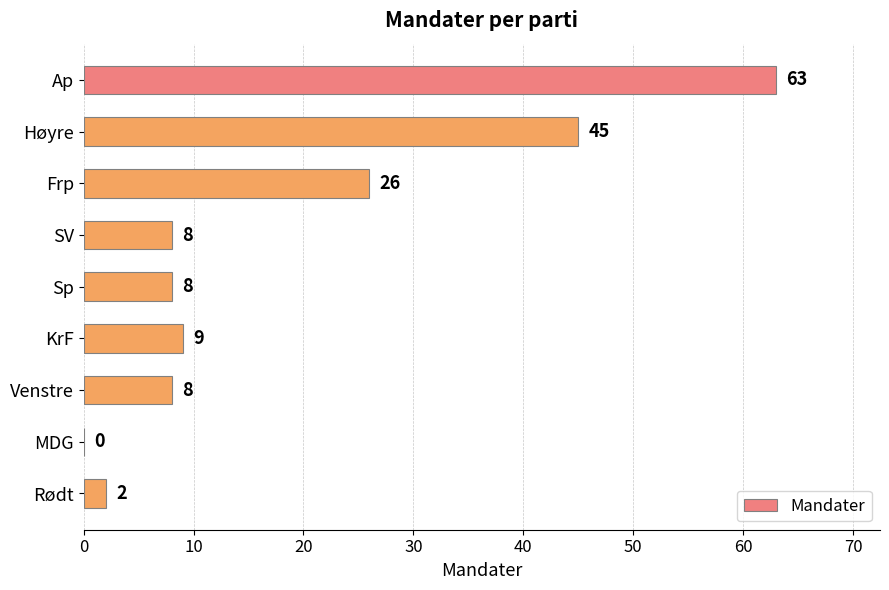

True or false: the data shows 63 at Ap.

True